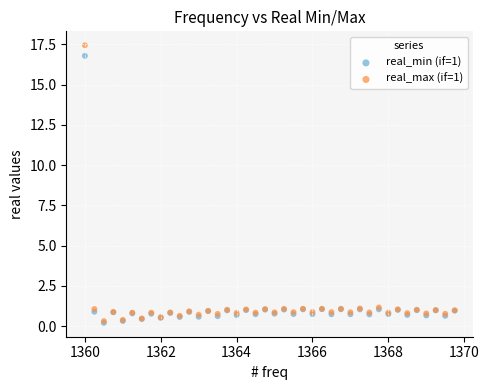

Which series has the widest spread of Y values?

real_max (if=1)